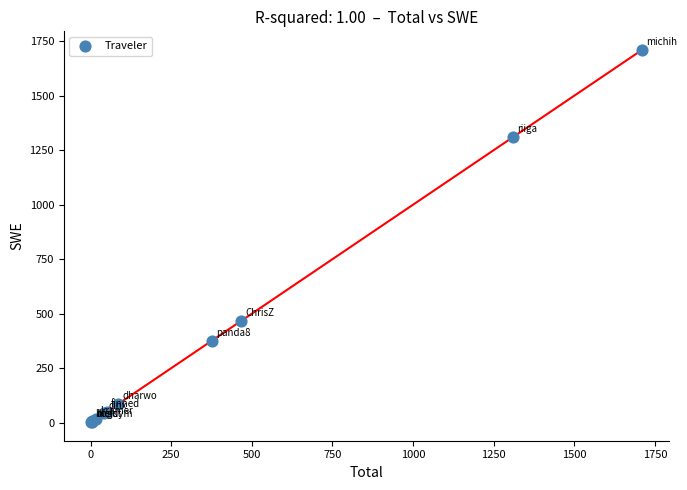

What Y value in the scatter plot is closest to 856?

466.6